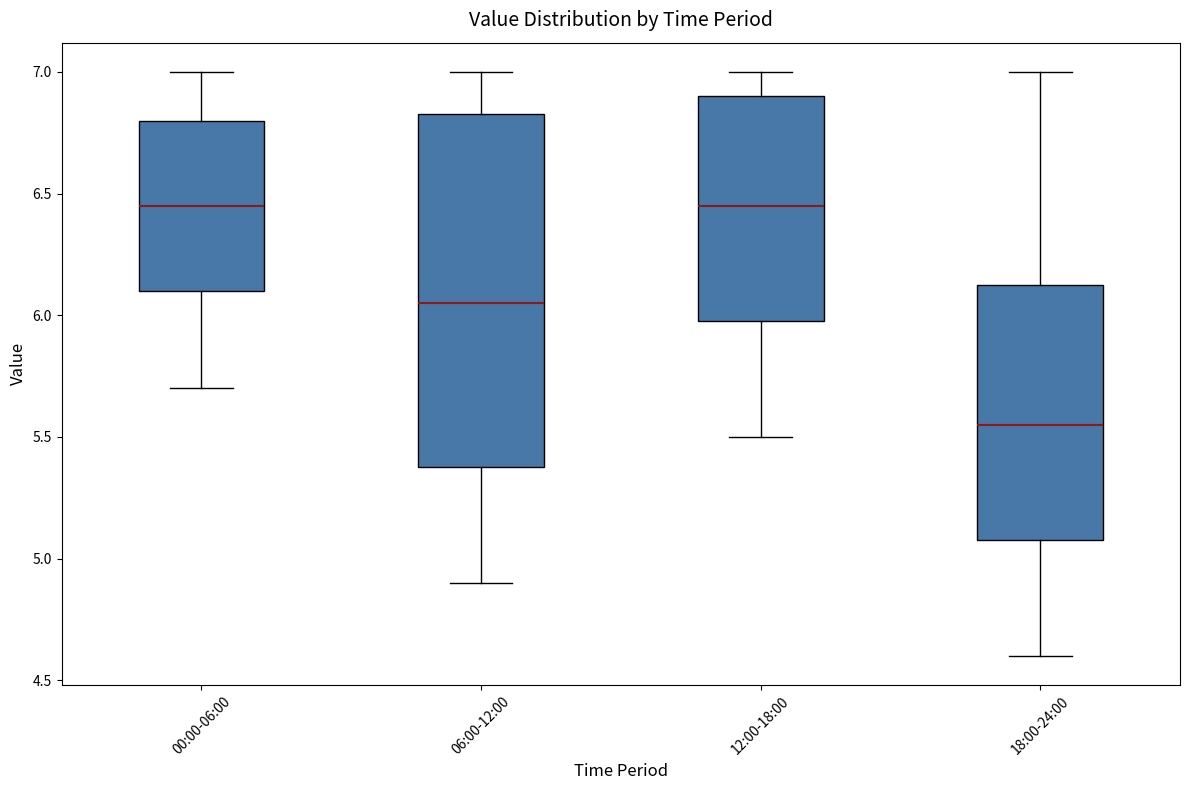

Where is the lower edge of the box for 12:00-18:00 on the y-axis? The values are not printed on the chart, so give them approximately, as read against the axis.

6.00